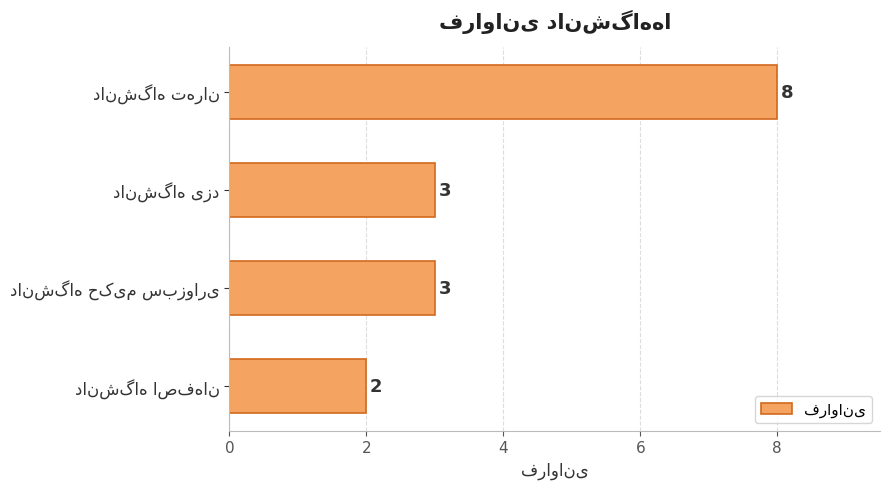

What is the difference between the maximum and minimum values?

6